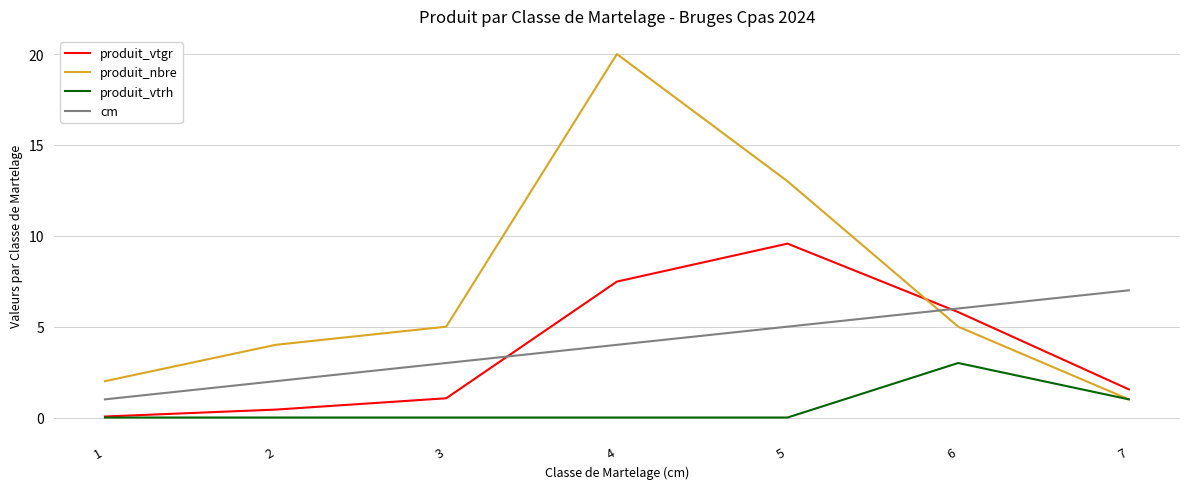

At which category is the sum across all series the highest?

4